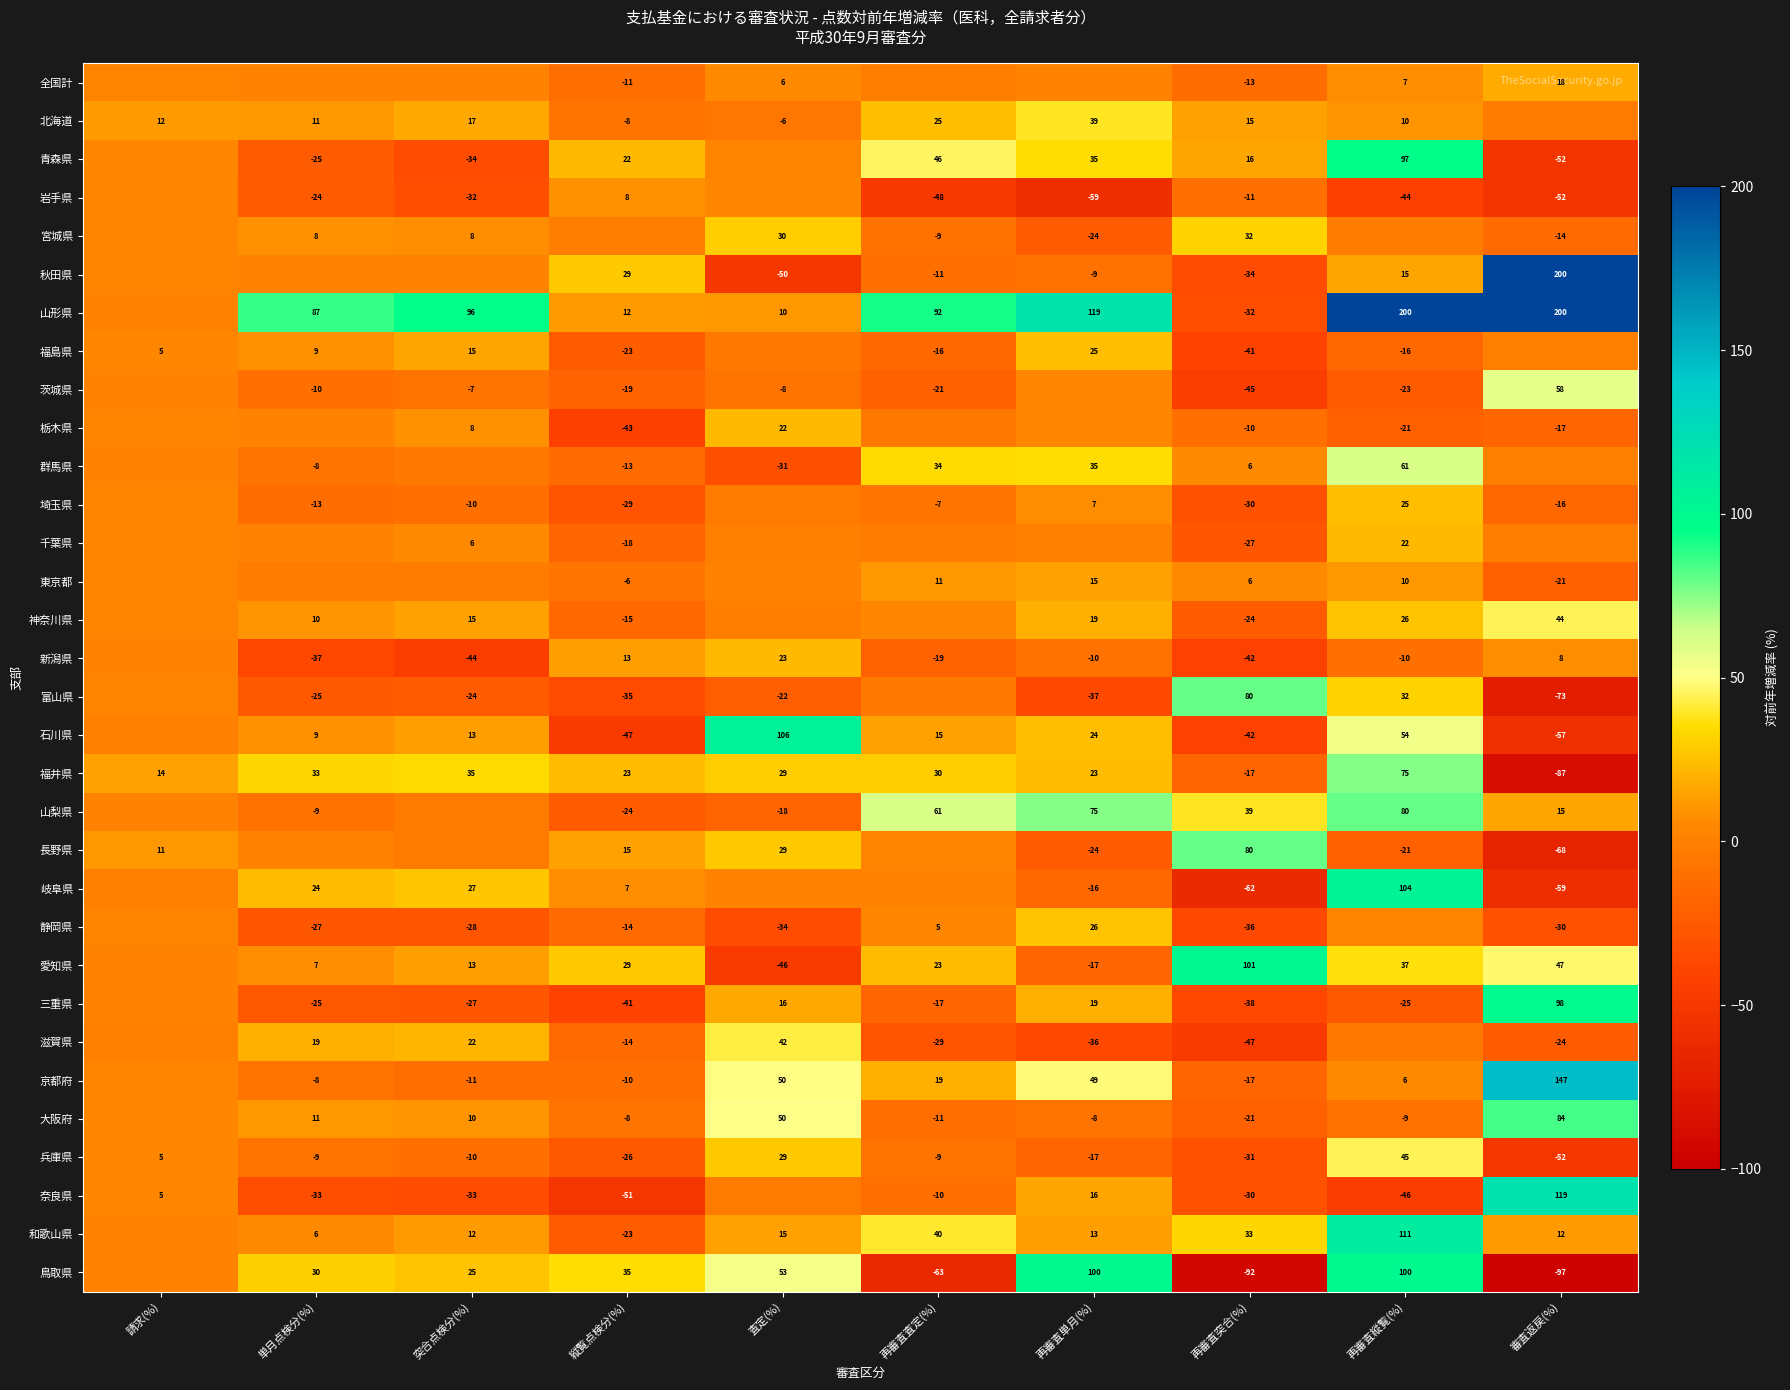

How many data points in 兵庫県 are above -9?

3